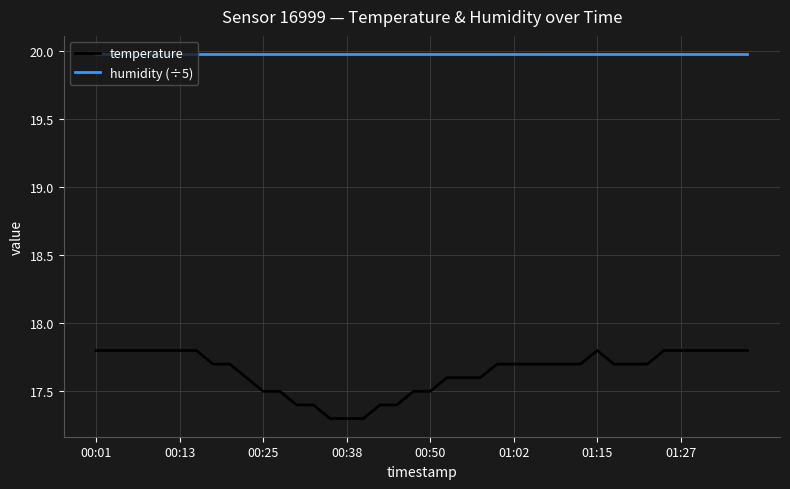

What is the difference between the maximum and minimum values in the temperature series?

0.5